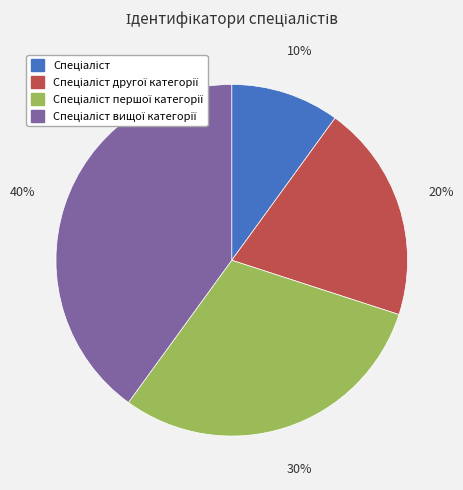

To the nearest percent, what is the difference between the largest and smallest slice percentages?

30%